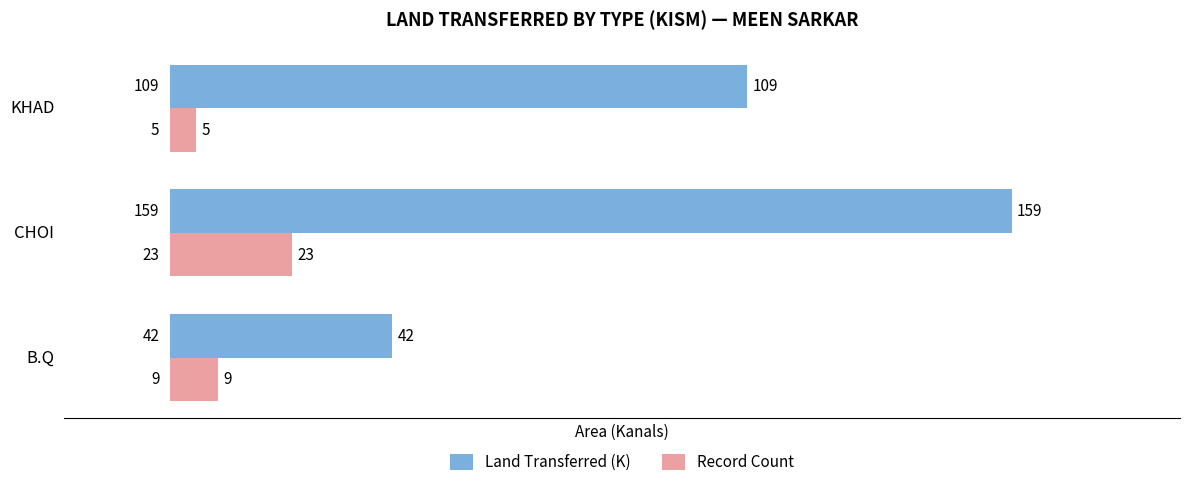

Which series changed the most between B.Q and CHOI?

Land Transferred (K)